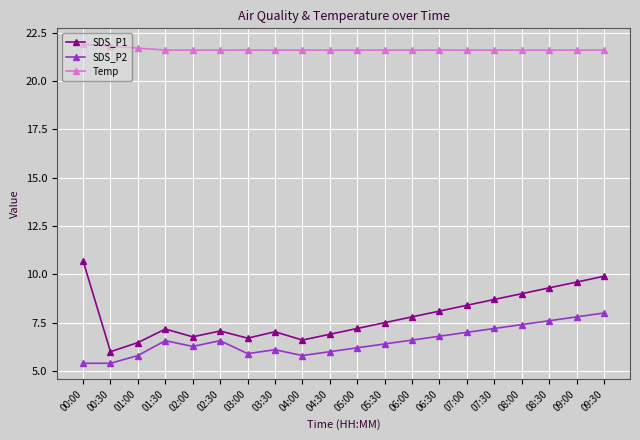

True or false: SDS_P2 and Temp cross at least once.

False